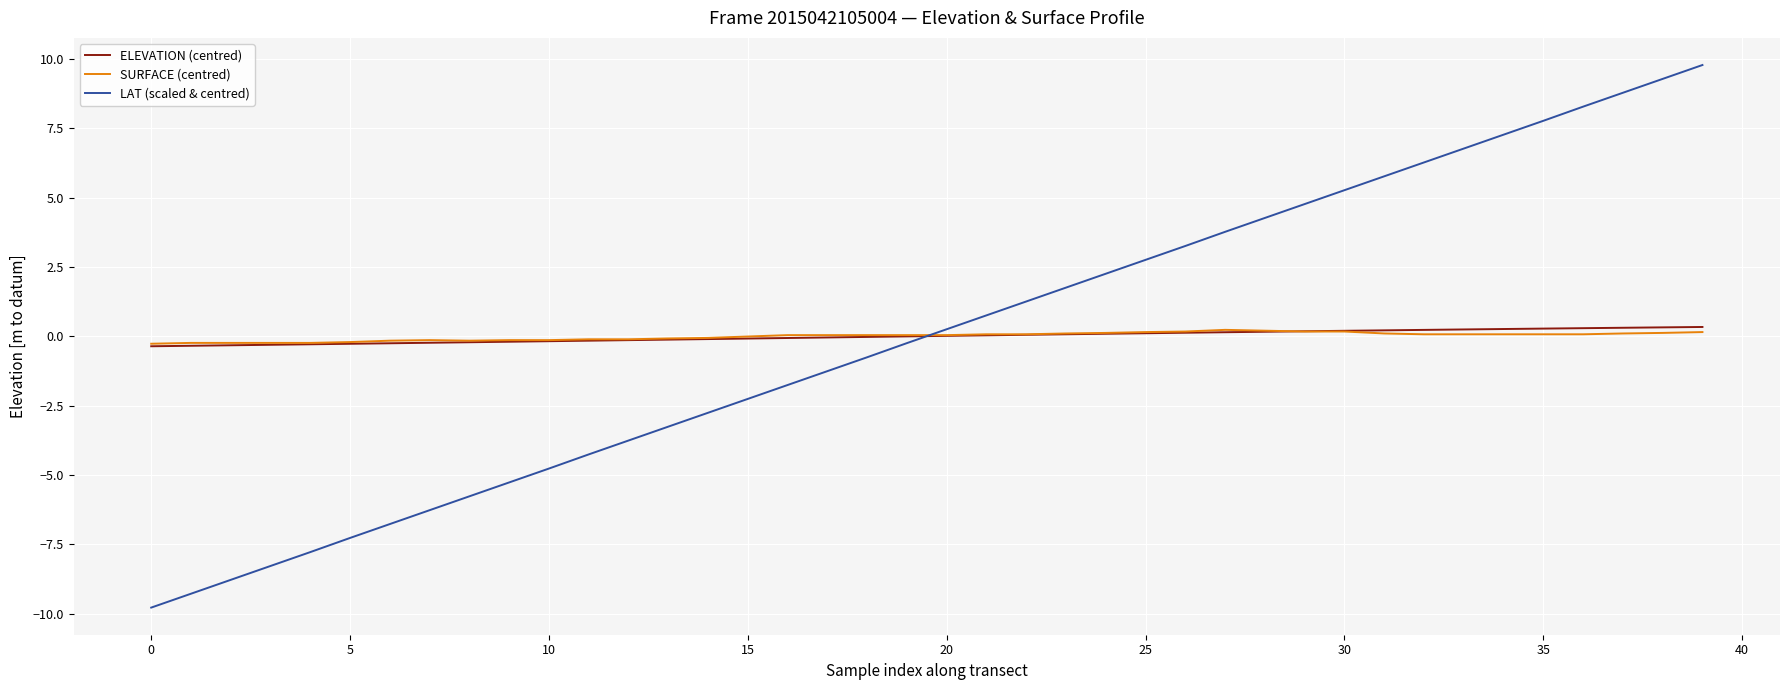

What are all the series names shown in the legend?

ELEVATION (centred), SURFACE (centred), LAT (scaled & centred)